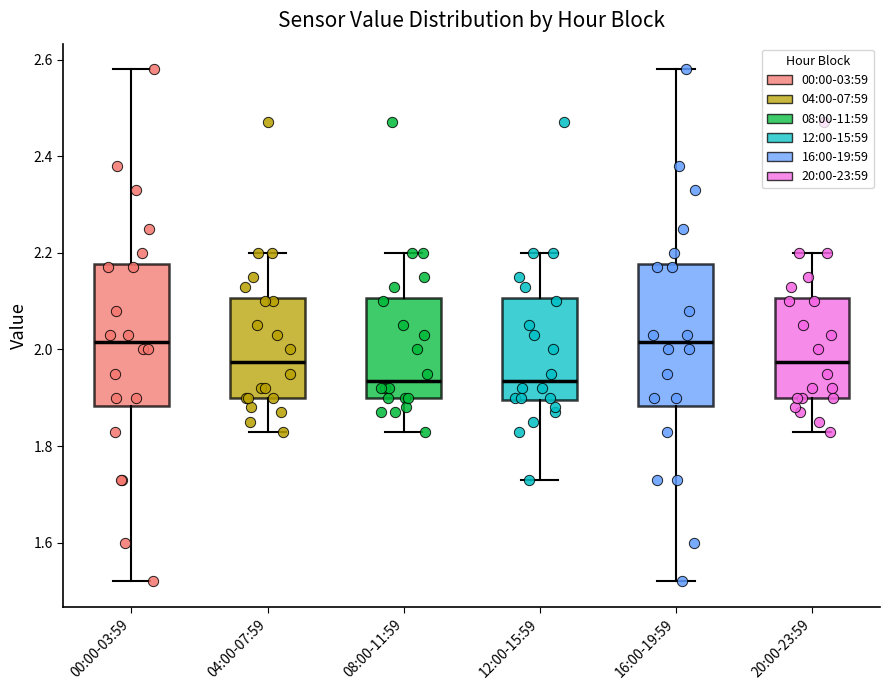

Reading left to right, read every box against the y-axis: the position of its median line, the range the box covers, and the ends of its whiskers. The values are not printed on the chart, so give them approximately, as read against the axis.

00:00-03:59: median 2.02, box 1.88 to 2.18, whiskers 1.52 to 2.58
04:00-07:59: median 1.98, box 1.90 to 2.10, whiskers 1.84 to 2.20
08:00-11:59: median 1.94, box 1.90 to 2.10, whiskers 1.84 to 2.20
12:00-15:59: median 1.94, box 1.90 to 2.10, whiskers 1.74 to 2.20
16:00-19:59: median 2.02, box 1.88 to 2.18, whiskers 1.52 to 2.58
20:00-23:59: median 1.98, box 1.90 to 2.10, whiskers 1.84 to 2.20